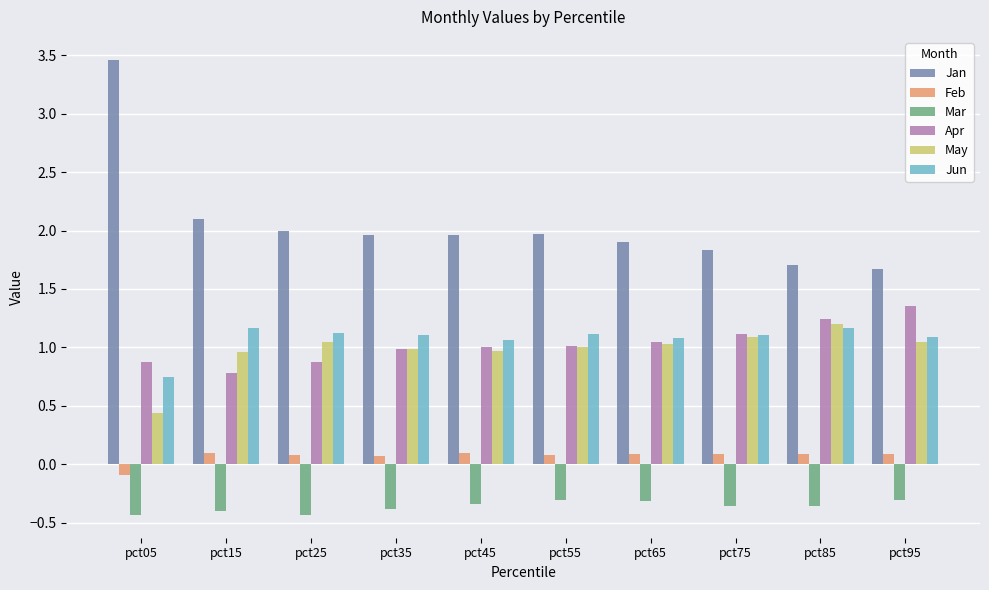

What is the sum of all Mar values?

-3.6